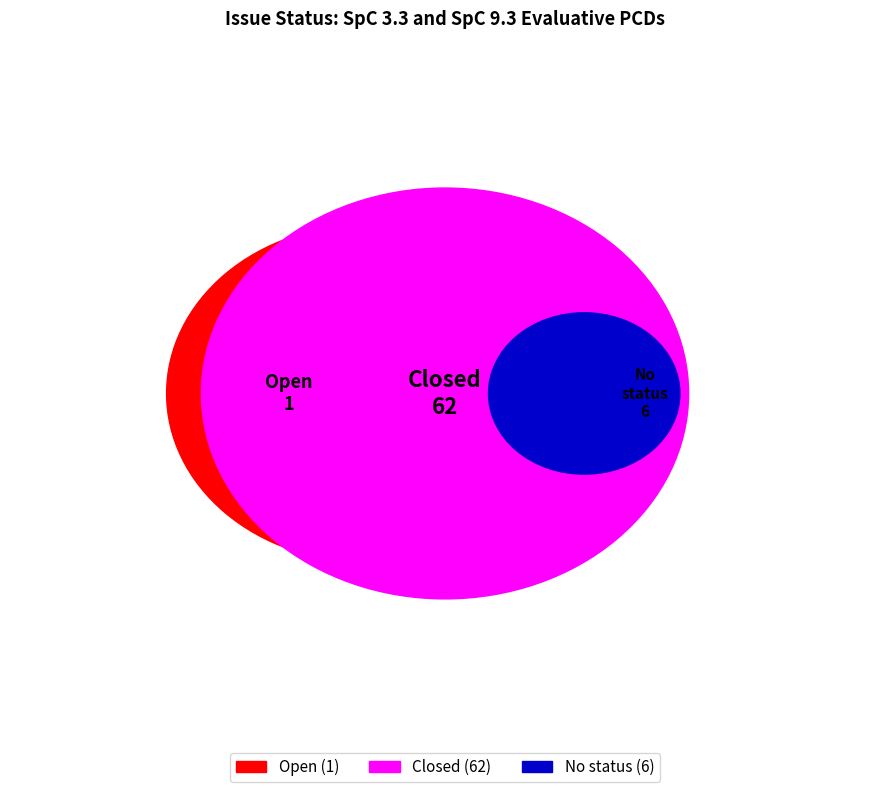

Which category has the smallest portion of the pie?

Open